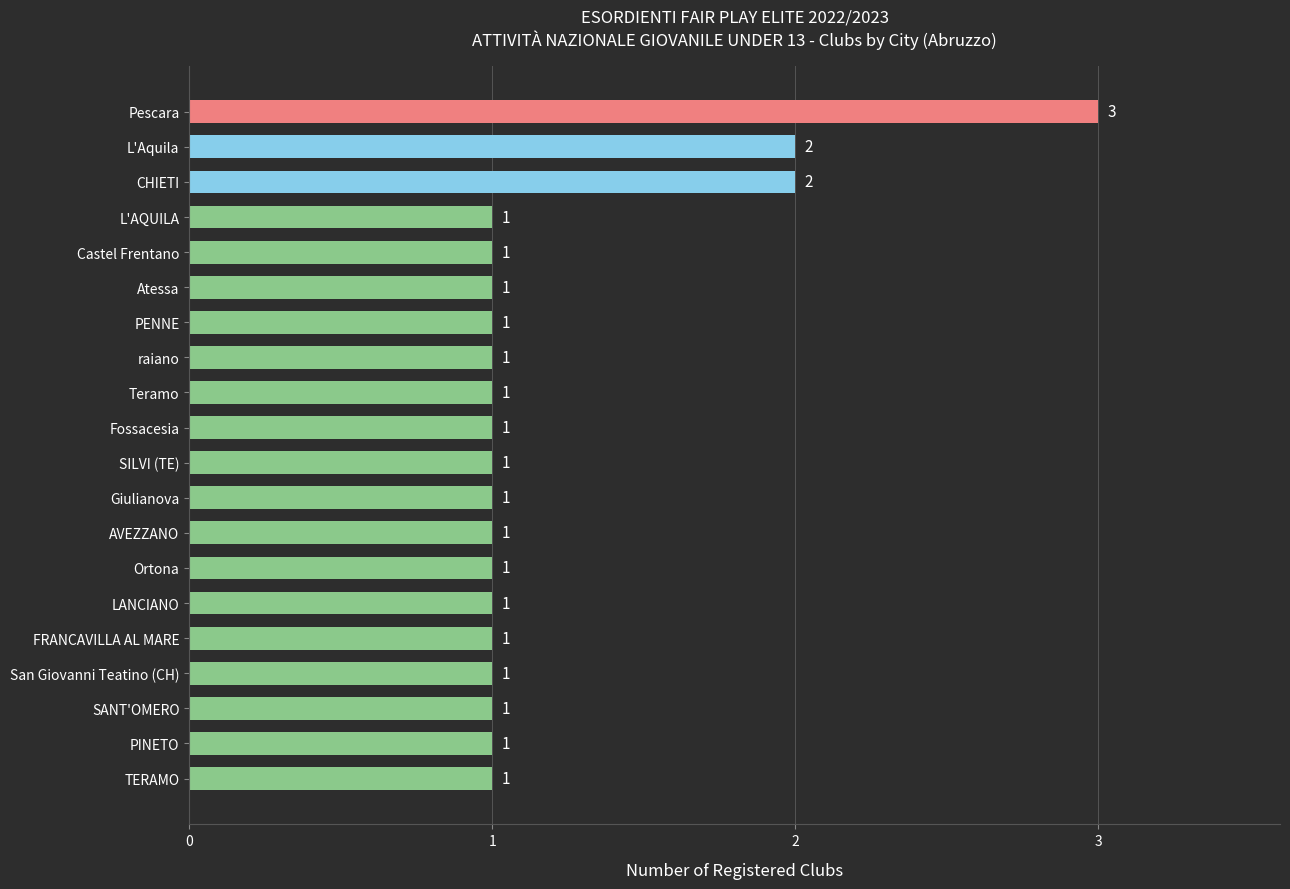

What is the average value?

1